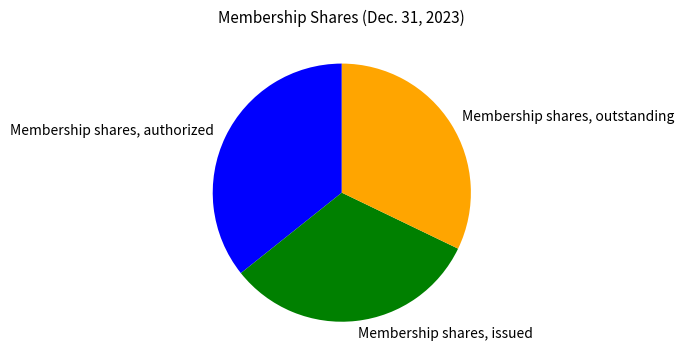

Is there any slice that represents more than half of the pie?

No